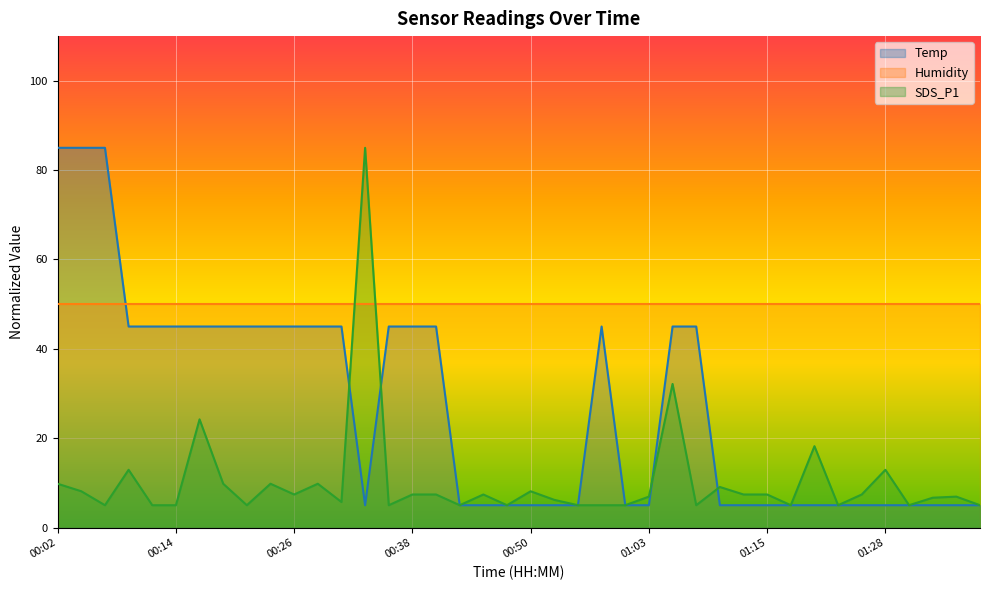

Rank the categories by SDS_P1 value from highest to lowest.

00:33, 01:05, 00:16, 01:20, 00:09, 01:28, 00:02, 00:19, 00:24, 00:29, 01:10, 00:04, 00:50, 00:26, 00:38, 00:41, 00:46, 01:13, 01:15, 01:25, 01:03, 01:35, 01:33, 00:53, 00:31, 00:07, 00:12, 00:14, 00:21, 00:36, 00:43, 00:48, 00:55, 00:58, 01:00, 01:08, 01:18, 01:23, 01:30, 01:38